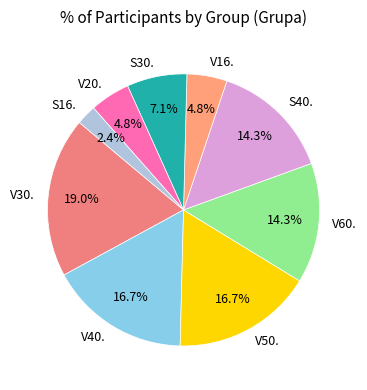

What is the smallest slice in the pie chart?

S16.